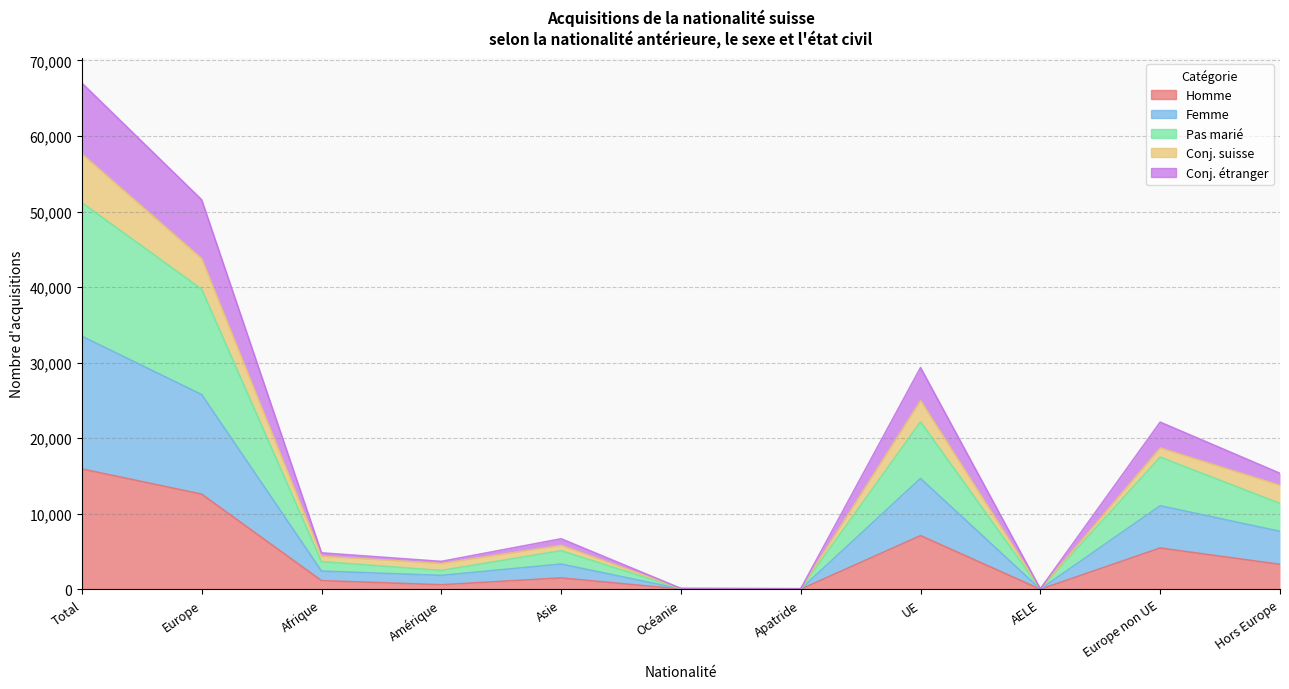

What value does the Pas marié series have at Apatride?

79